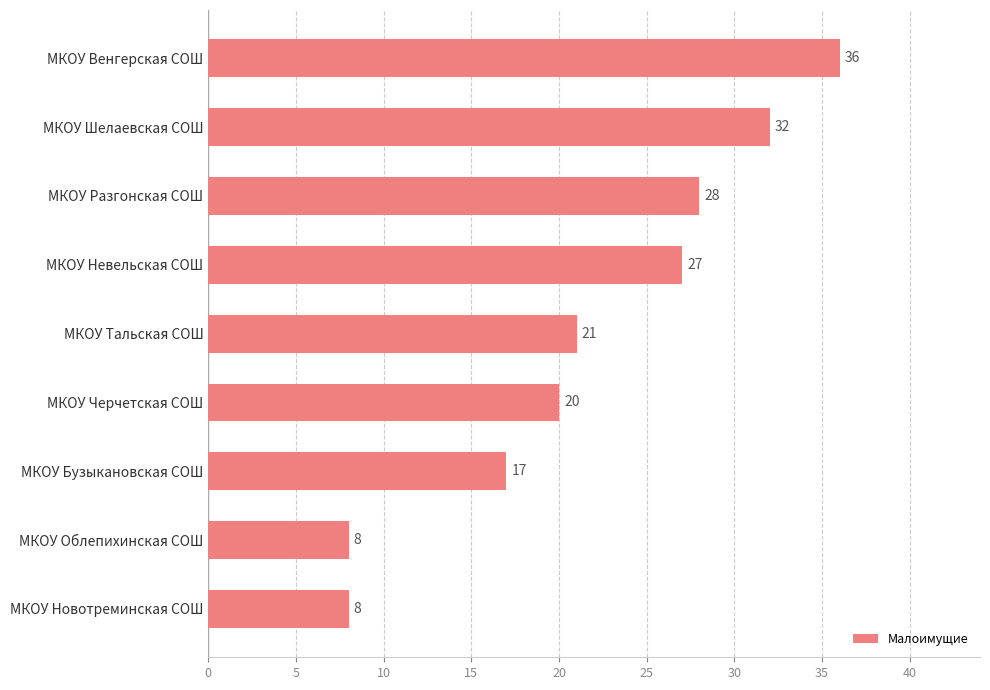

What value does the data have at МКОУ Невельская СОШ, to the nearest 5?

25